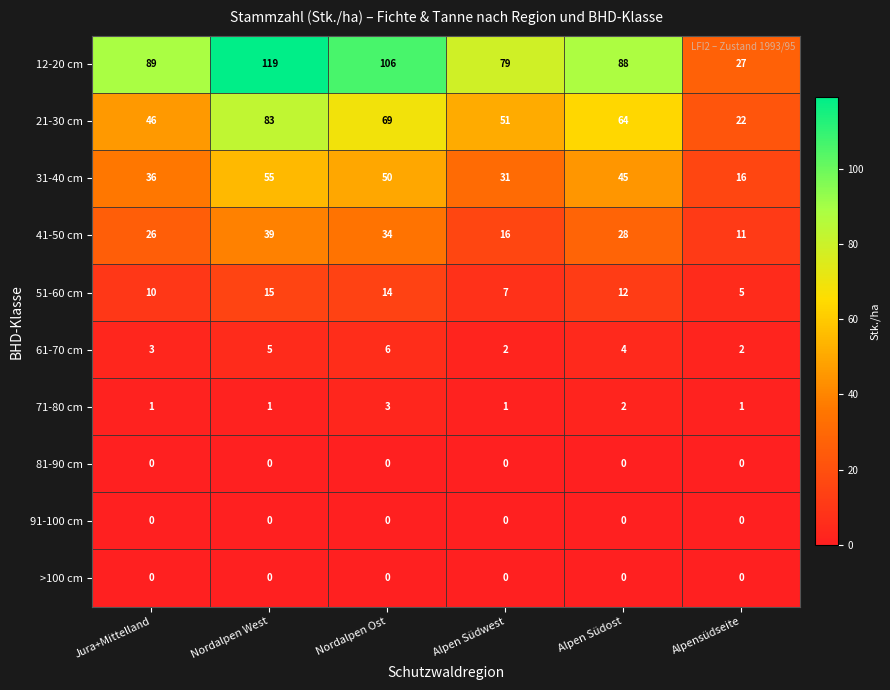

What is the difference between the 12-20 cm values at Nordalpen West and Alpen Südost?

31